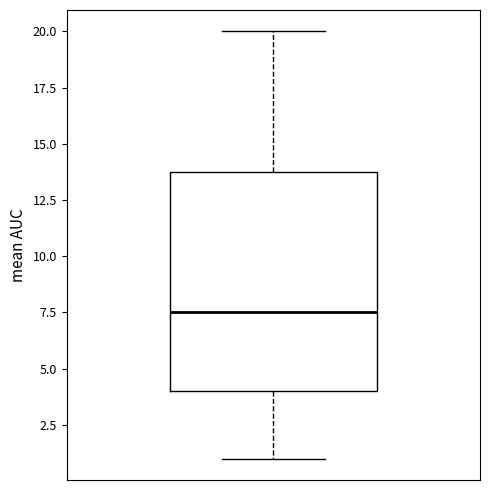

Read this box plot against the y-axis: the position of the median line, the range covered by the box, and the ends of both whiskers. The values are not printed on the chart, so give them approximately, as read against the axis.

median 7.5, box 4.0 to 14.0, whiskers 1.0 to 20.0